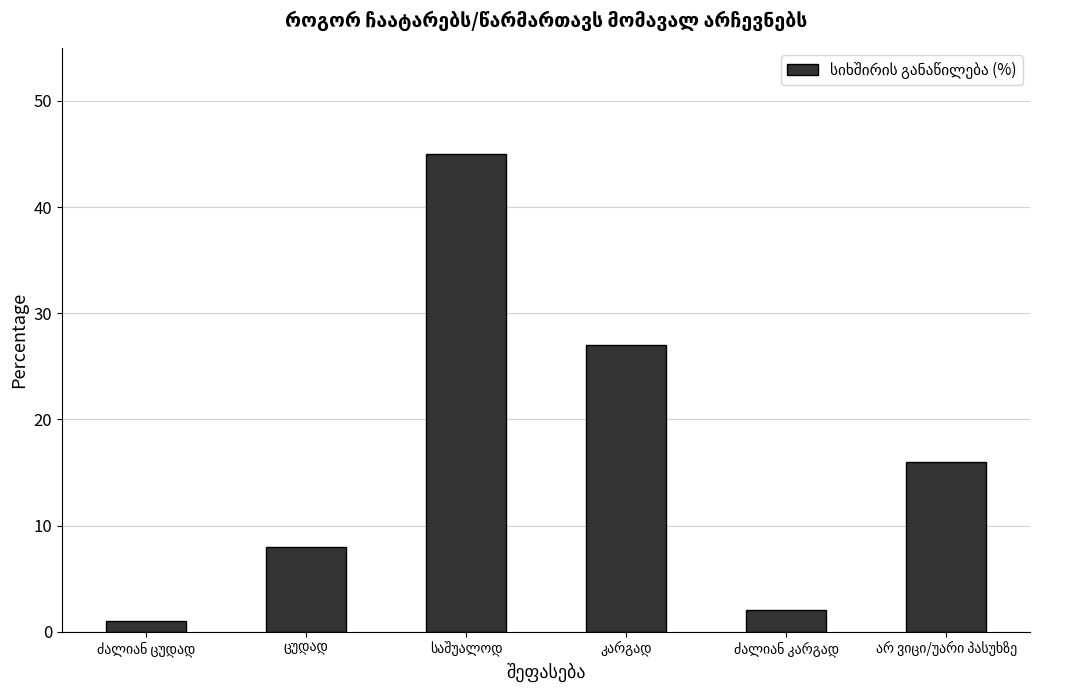

What is the difference between the maximum and second lowest values?

43